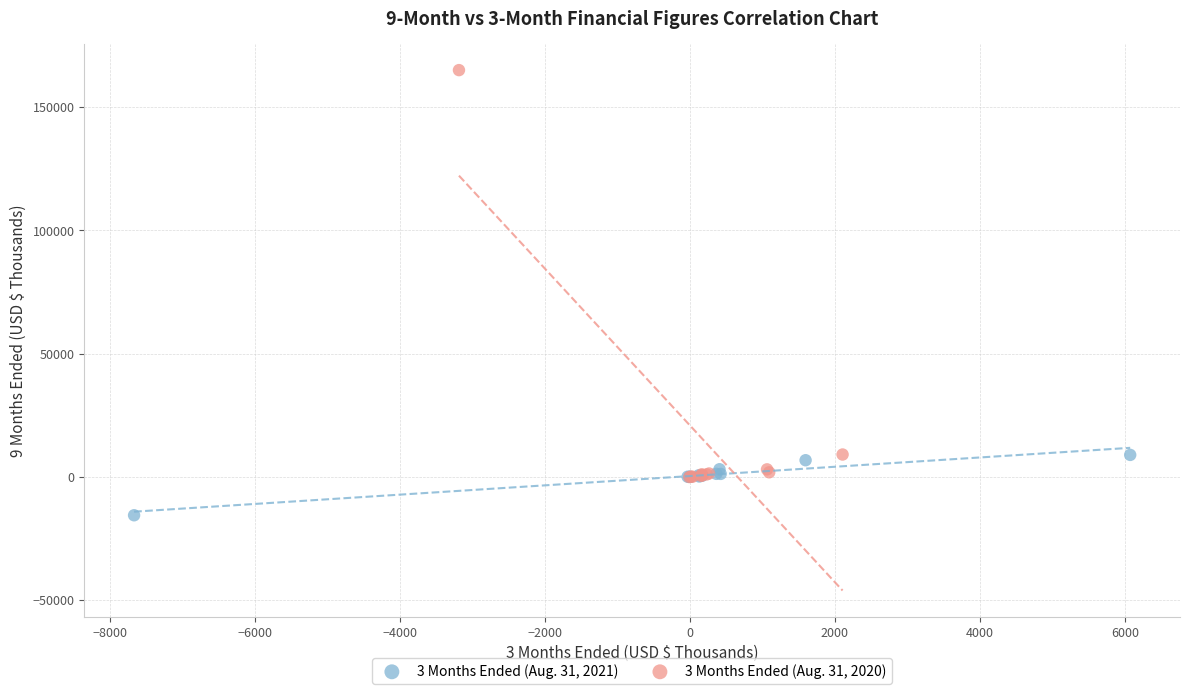

Which series has the largest Y range (max minus min)?

3 Months Ended (Aug. 31, 2020)